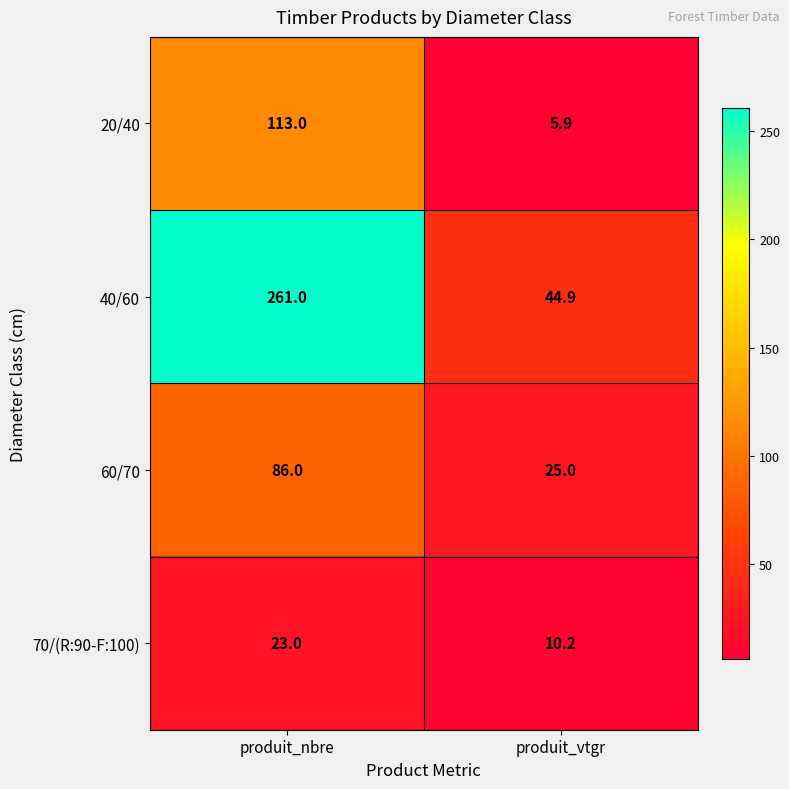

Which label corresponds to the largest value in the chart?

produit_nbre